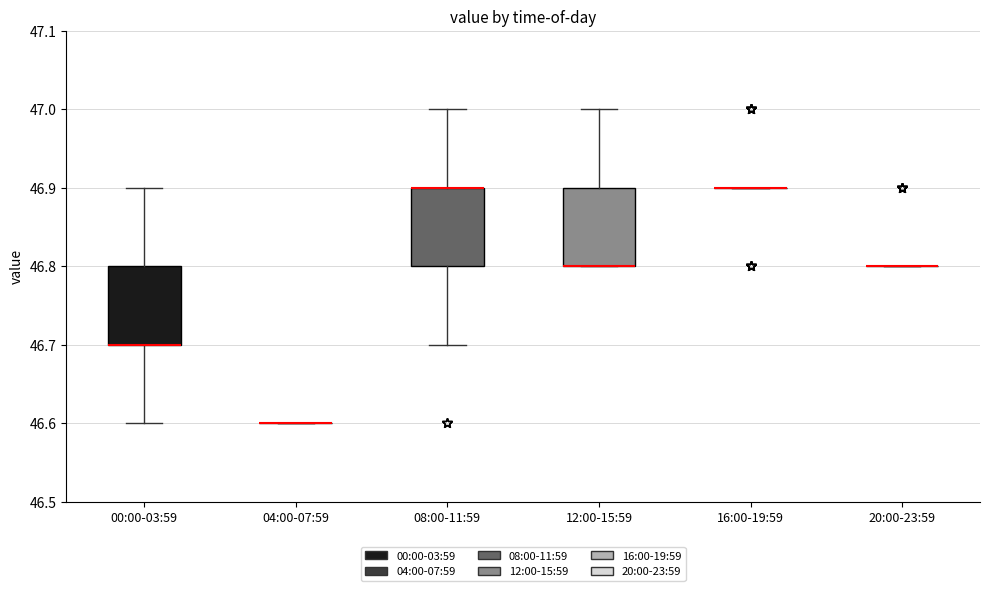

Reading left to right, transcribe this box plot: for each box, give where its median line is, the range the box spans, and where its two whiskers end, as read against the y-axis. The values are not printed on the chart, so give them approximately, as read against the axis.

00:00-03:59: median 46.7 (drawn on the box's lower edge), box 46.7 to 46.8, whiskers 46.6 to 46.9
04:00-07:59: box collapsed to a line at 46.6, whiskers 46.6 to 46.6
08:00-11:59: median 46.9 (drawn on the box's upper edge), box 46.8 to 46.9, whiskers 46.7 to 47.0
12:00-15:59: median 46.8 (drawn on the box's lower edge), box 46.8 to 46.9, whiskers 46.8 to 47.0
16:00-19:59: box collapsed to a line at 46.9, whiskers 46.9 to 46.9
20:00-23:59: box collapsed to a line at 46.8, whiskers 46.8 to 46.8